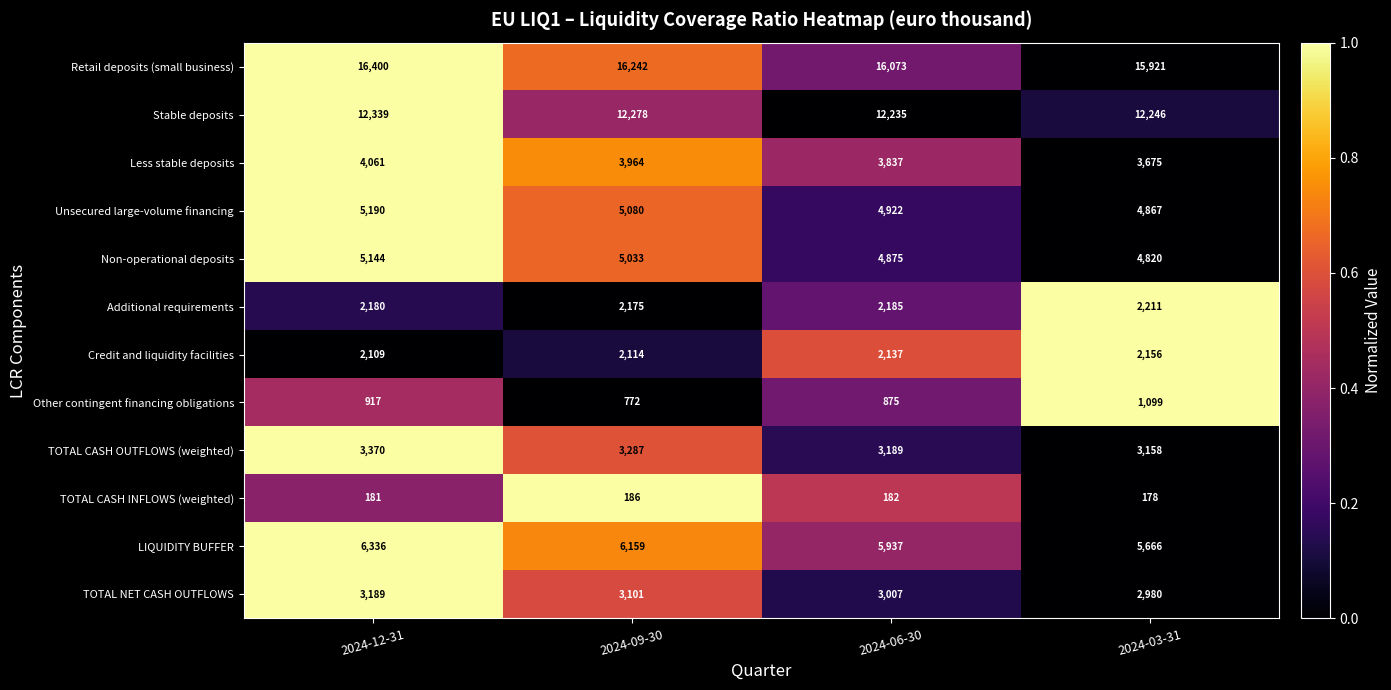

Which series has the largest range (max minus min)?

LIQUIDITY BUFFER